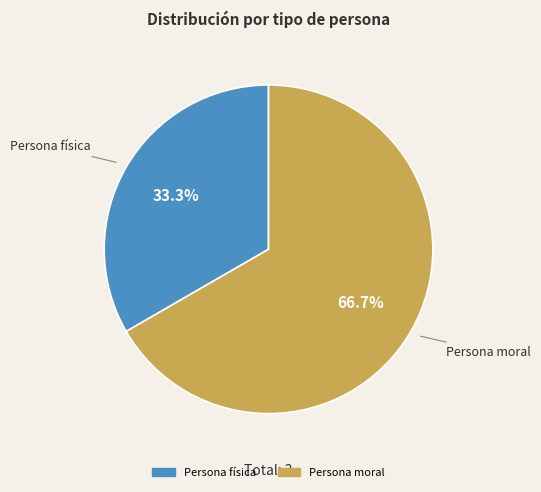

Which category has the biggest portion of the pie?

Persona moral